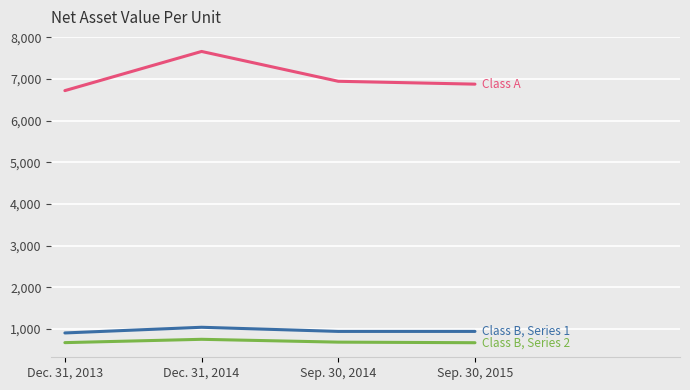

At which category is the sum across all series the highest?

Dec. 31, 2014